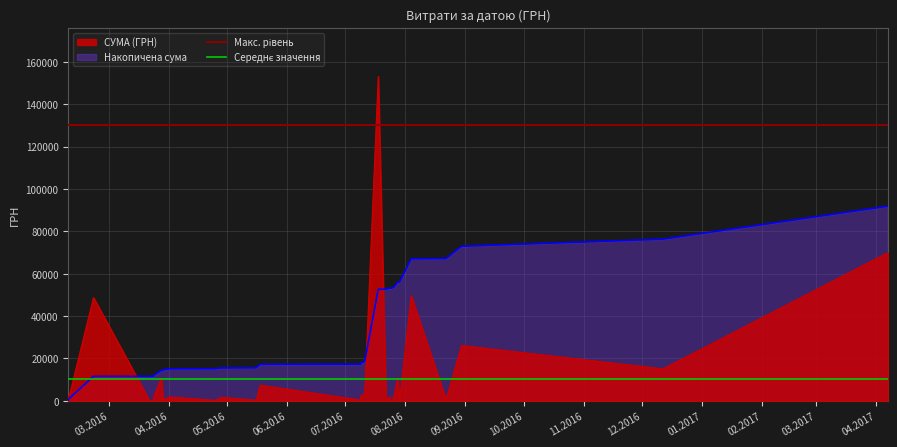

How many data points are less than 363?

19